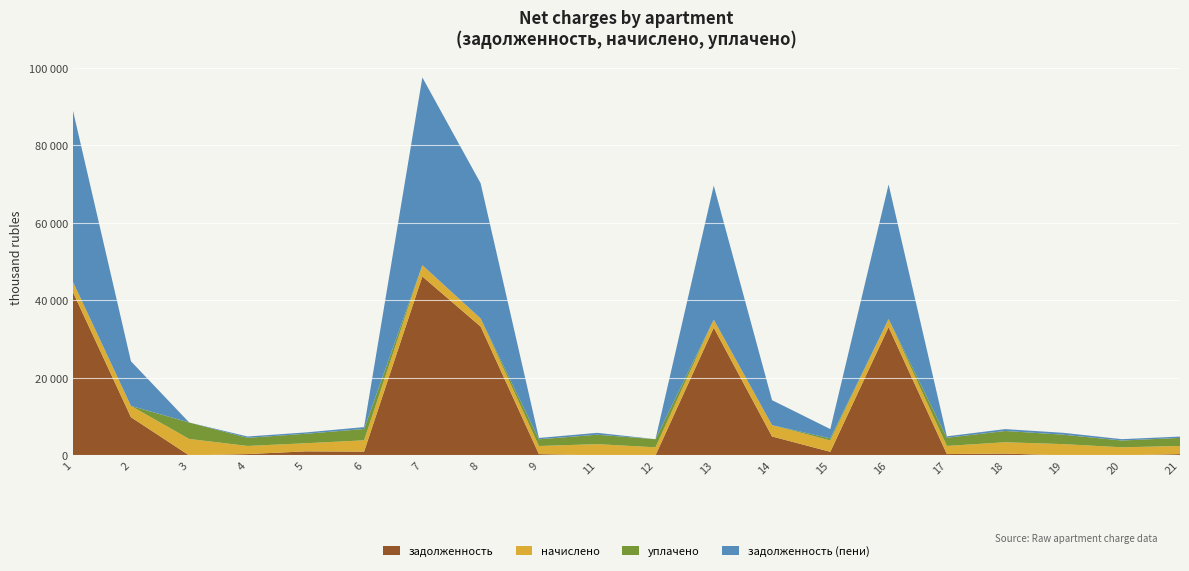

Reading left to right, transcribe all the data shown in this chart.

задолженность: 1=42289.3	2=9865.0	3=0.0	4=349.2	5=1048.8	6=975.0	7=46184.1	8=33247.1	9=346.6	11=0.0	12=0.0	13=32968.8	14=4896.3	15=935.7	16=33107.6	17=354.3	18=485.3	19=0.0	20=0.0	21=347.7
начислено: 1=2670.4	2=2916.3	3=4247.0	4=2095.0	5=2095.0	6=2925.1	7=2916.3	8=2099.4	9=2081.8	11=2916.3	12=2095.0	13=2081.8	14=2916.3	15=2925.1	16=2090.6	17=2095.0	18=2911.9	19=2916.3	20=2099.4	21=2086.2
уплачено: 1=0.0	2=0.0	3=4247.0	4=2095.0	5=2444.1	6=2925.1	7=0.0	8=0.0	9=1735.4	11=2430.2	12=2095.0	13=0.0	14=0.0	15=526.5	16=0.0	17=2112.5	18=2911.9	19=2430.2	20=1749.5	21=2086.2
задолженность (пени): 1=44367.7	2=11524.5	3=0.0	4=349.2	5=349.6	6=487.5	7=48454.0	8=34881.2	9=346.4	11=486.1	12=0.0	13=34589.2	14=6452.4	15=2412.7	16=34734.8	17=366.9	18=485.3	19=486.1	20=349.9	21=347.7